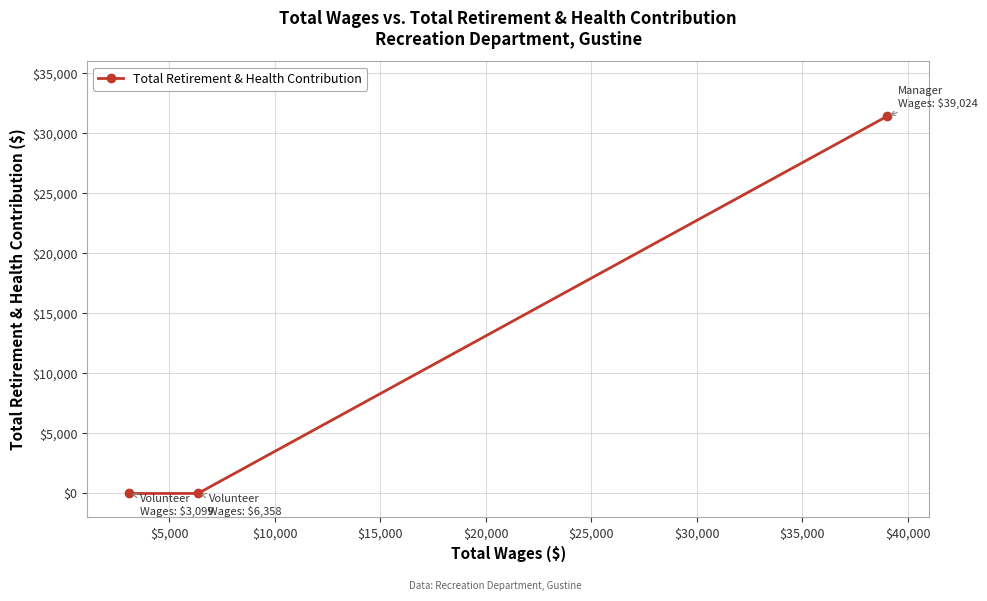

Reading left to right, list all the values displayed in this chart.

0	0	31429